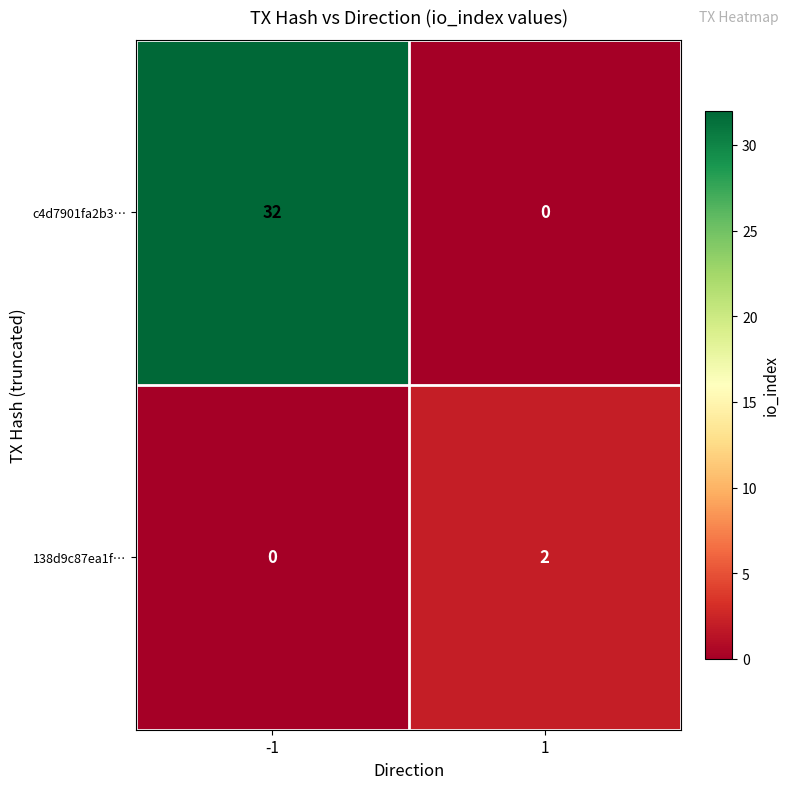

Read the c4d7901fa2b3… value at -1, to the nearest 10.

30